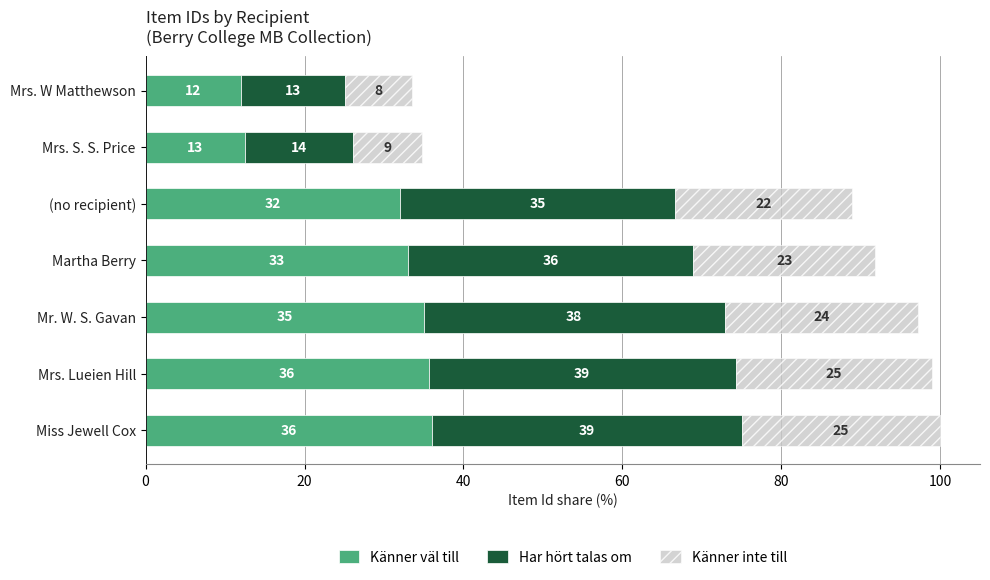

What is the approximate value of Känner väl till at (no recipient)?

32.0